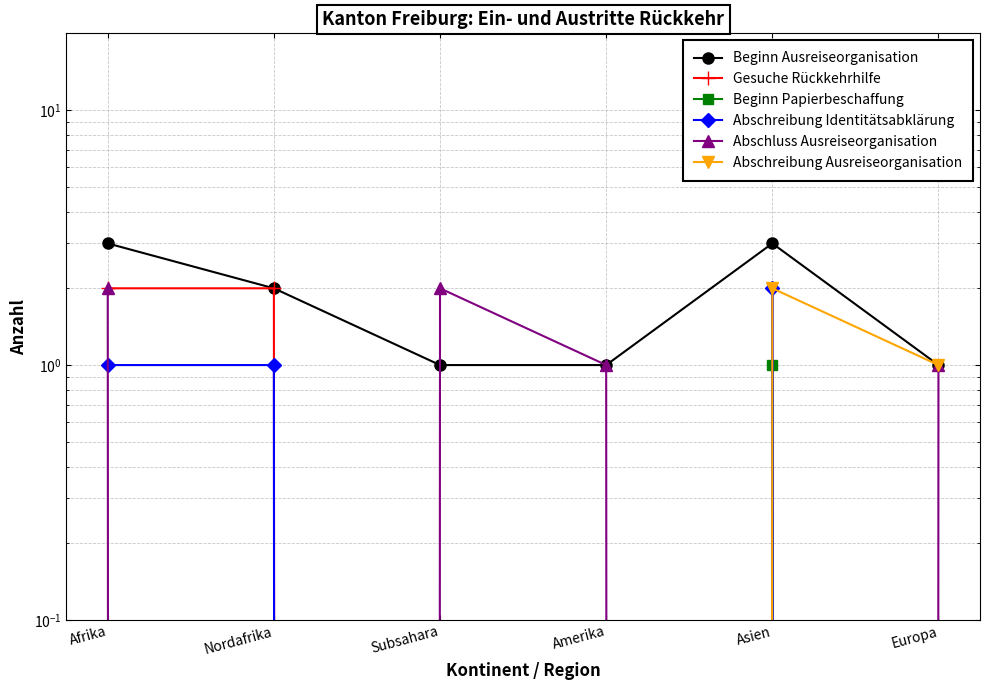

List the labels in order of Abschreibung Ausreiseorganisation value, smallest first.

Afrika, Nordafrika, Subsahara, Amerika, Europa, Asien